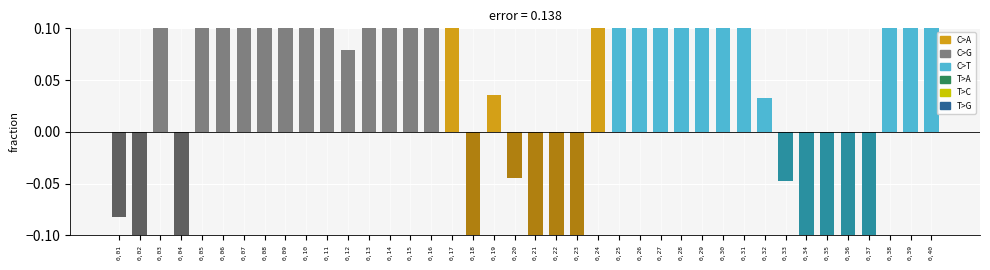

What is the difference between the maximum and second lowest values?

2.3